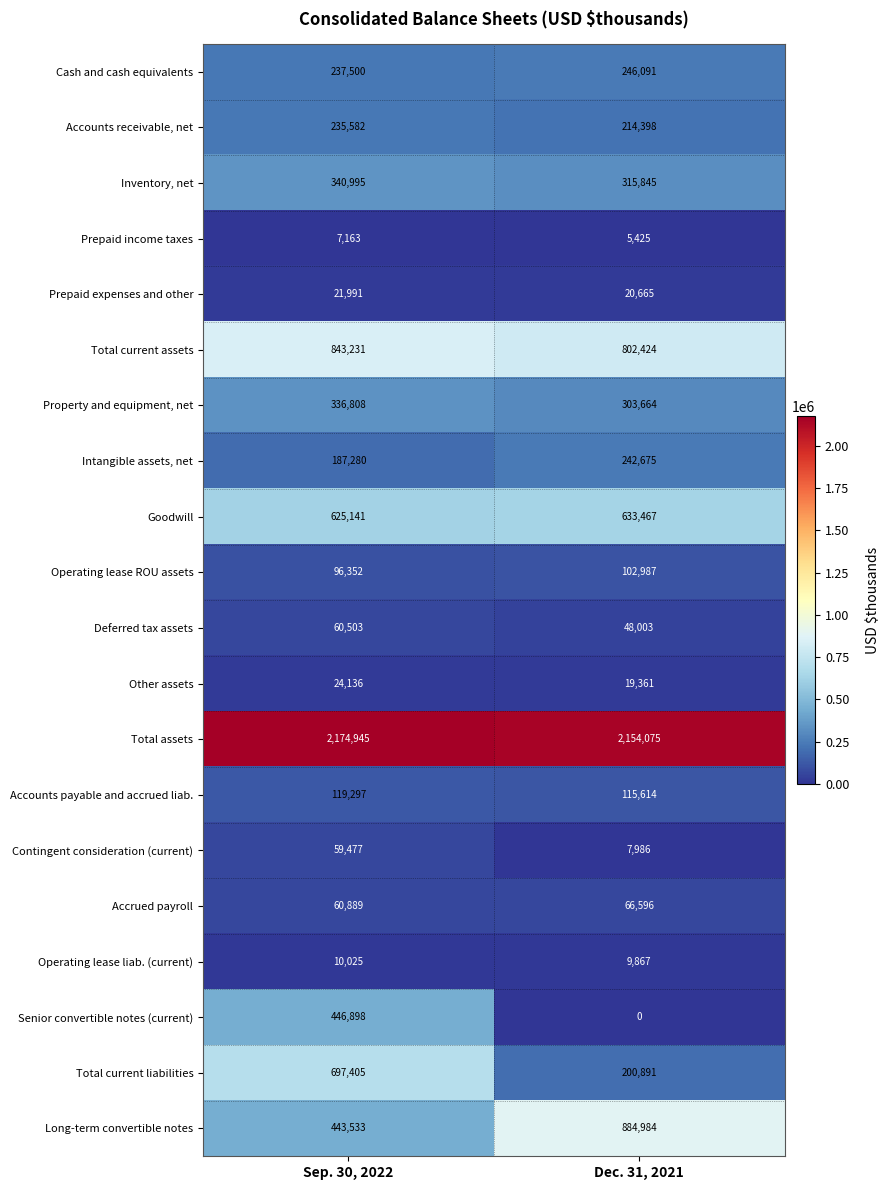

At how many categories does at least one series exceed 890078?

2